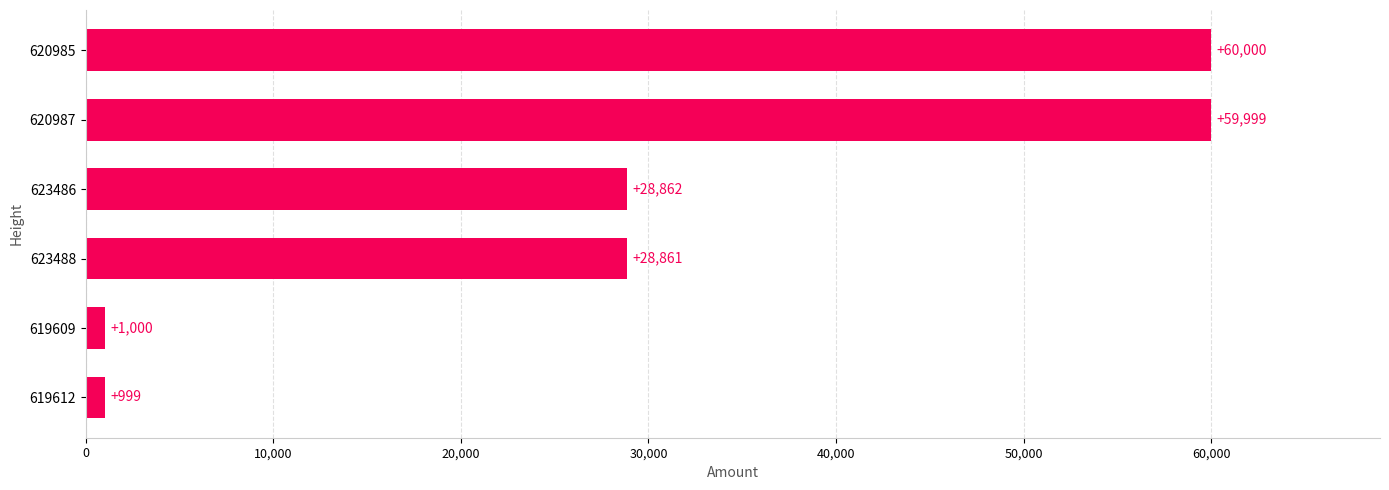

What is the difference between the maximum and second lowest values?

59000